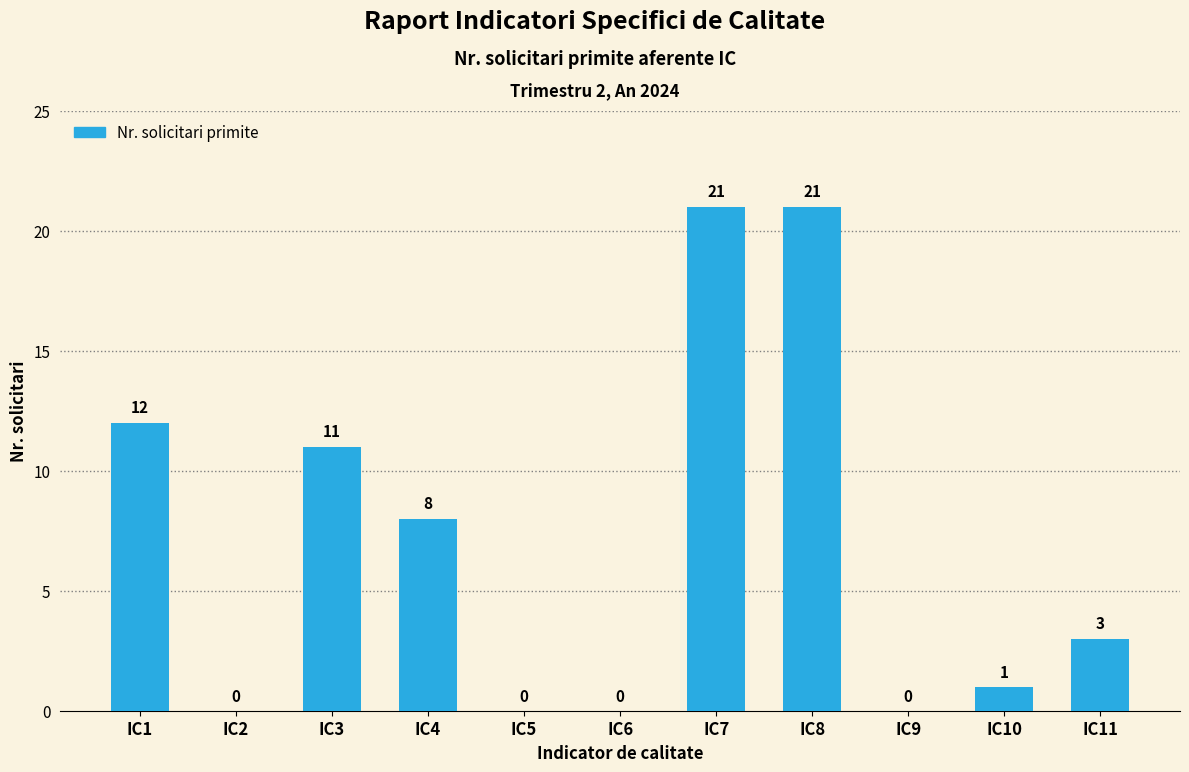

What is the change in value from IC1 to IC10?

-11